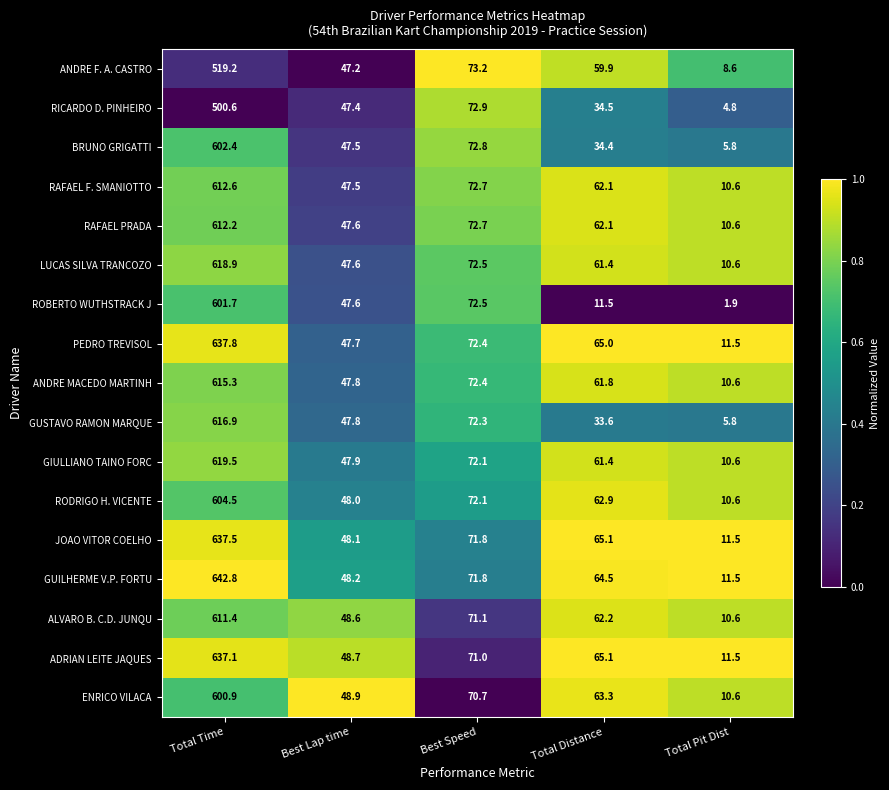

What is the difference between the GUILHERME V.P. FORTU values at Best Speed and Total Distance?

7.3